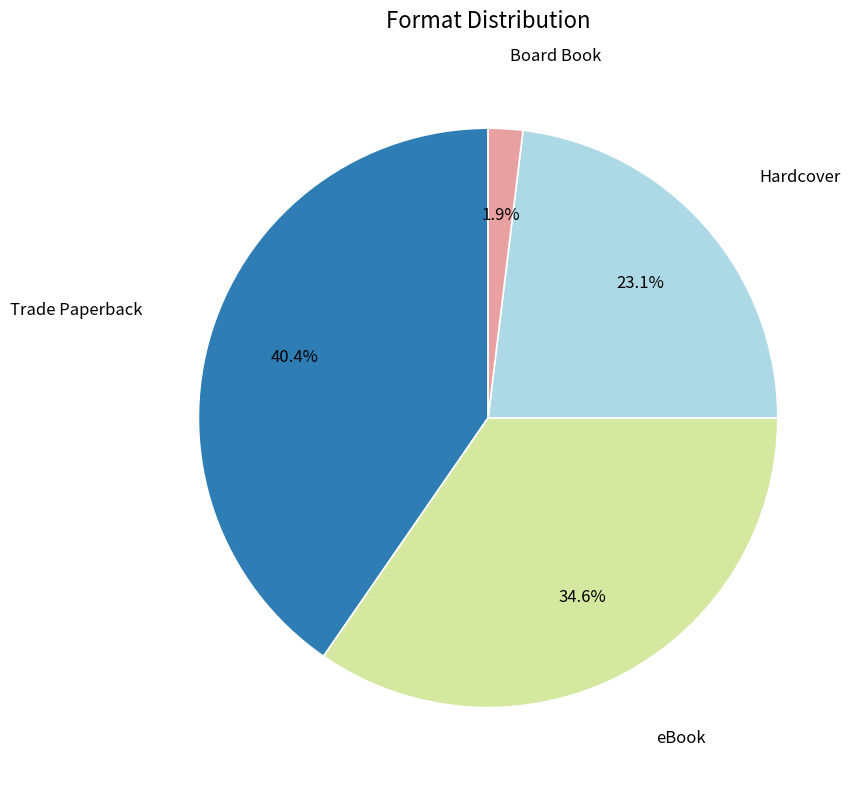

Do Trade Paperback and eBook together represent more than half of the pie?

Yes